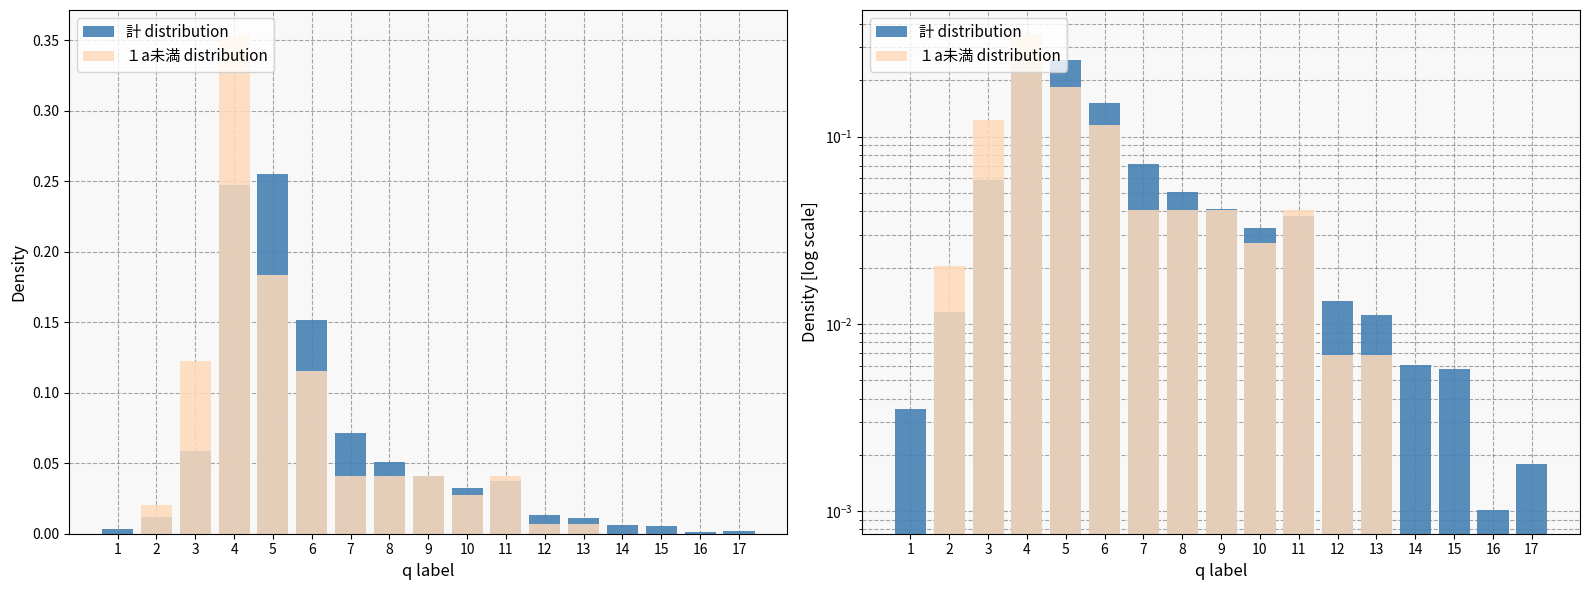

True or false: １a未満 distribution has a value of 0.1 at 11.

False